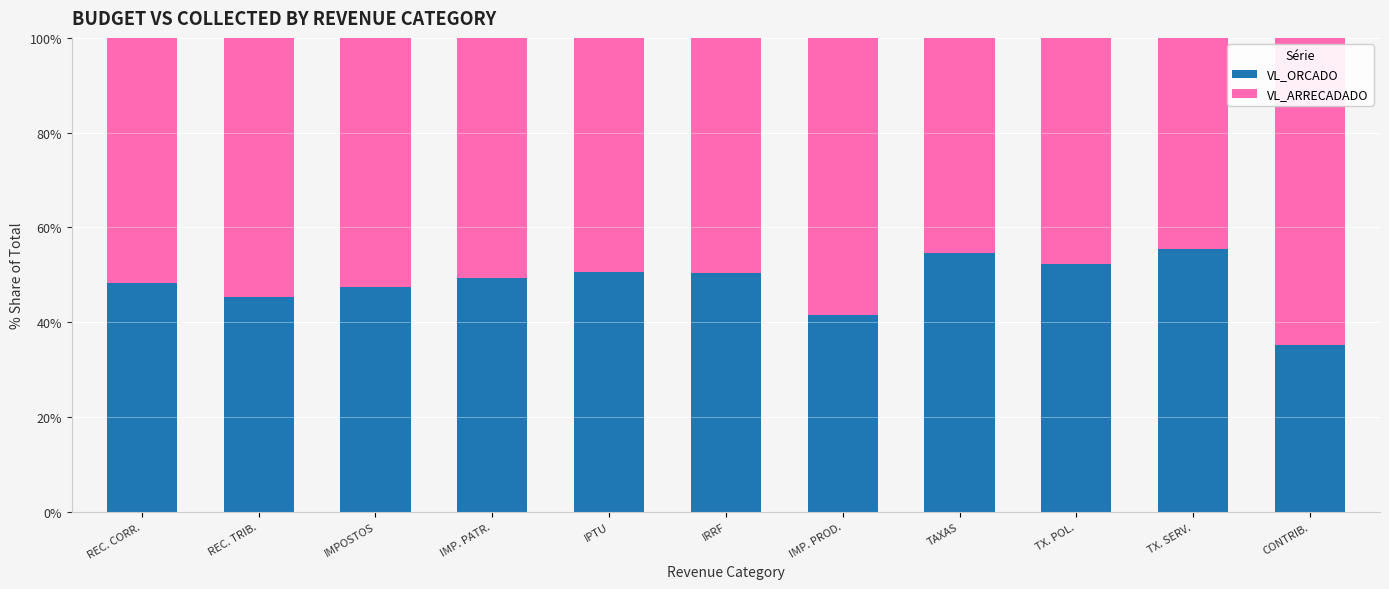

Reading right to left, list the values for the VL_ORCADO series.

CONTRIB.=35.2	TX. SERV.=55.4	TX. POL.=52.4	TAXAS=54.6	IMP. PROD.=41.6	IRRF=50.3	IPTU=50.7	IMP. PATR.=49.2	IMPOSTOS=47.5	REC. TRIB.=45.3	REC. CORR.=48.3